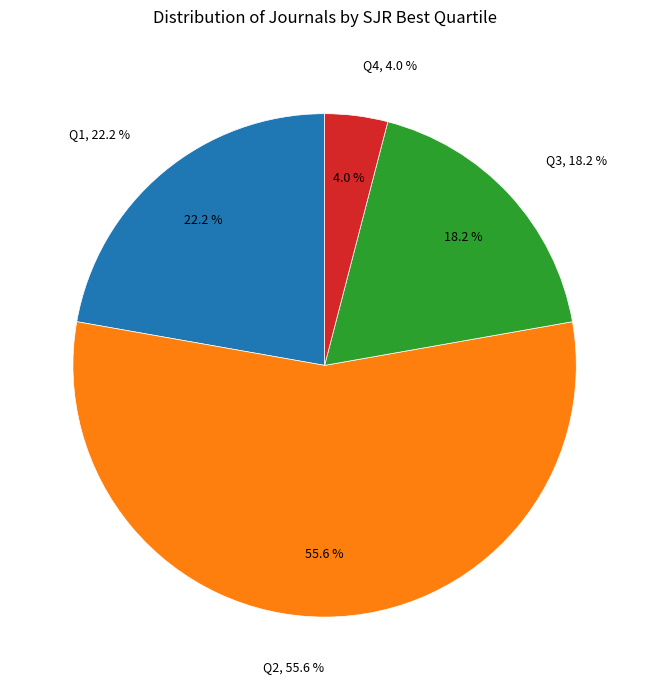

How many slices are in this pie chart?

4